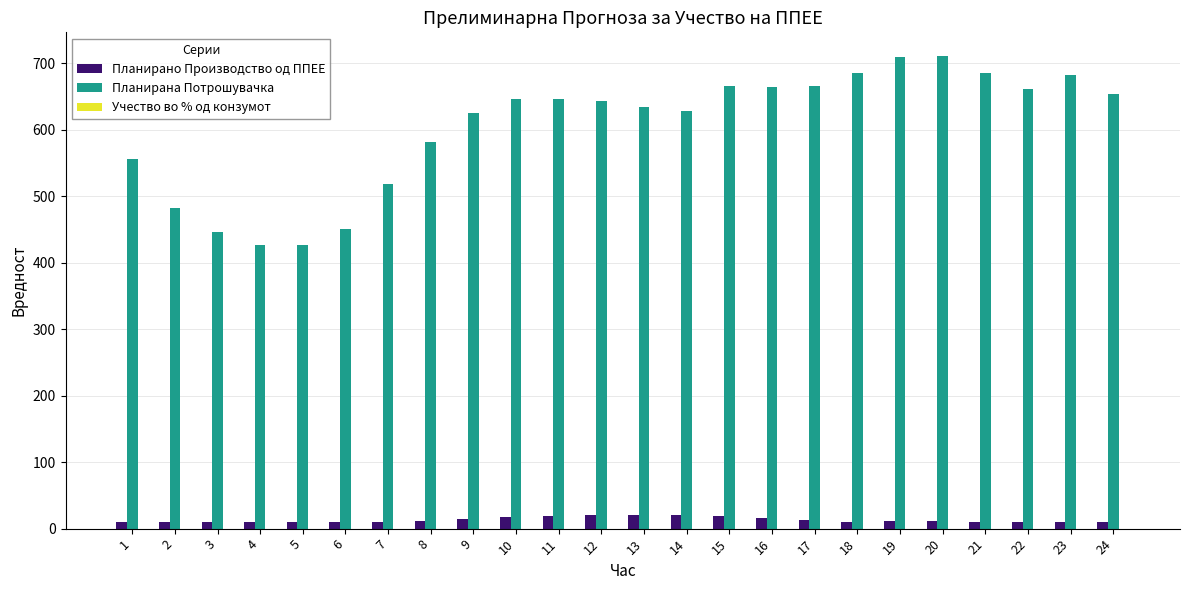

Which series has the largest total across all categories?

Планирана Потрошувачка